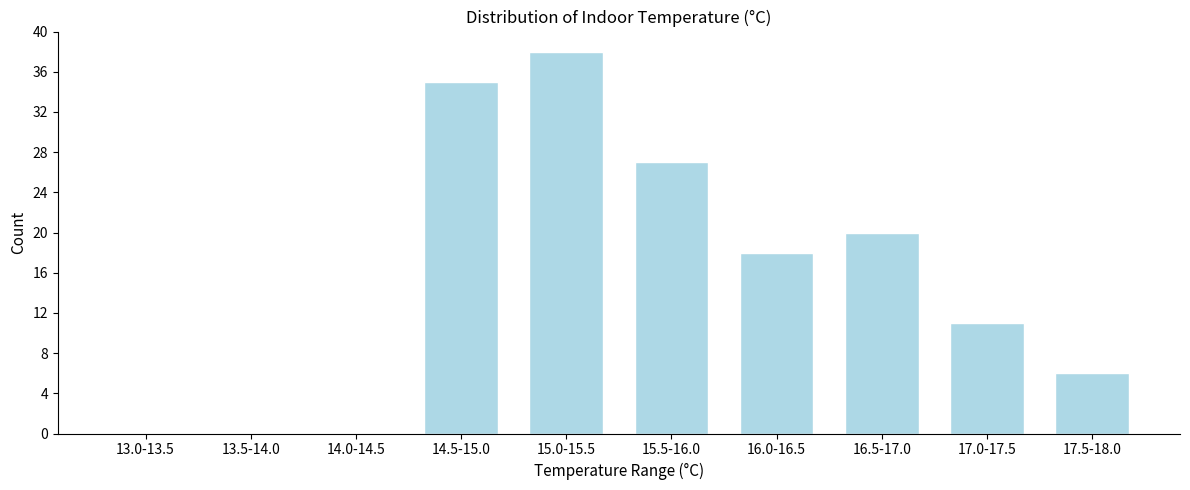

Reading left to right, list all the values displayed in this chart.

13.0-13.5=0	13.5-14.0=0	14.0-14.5=0	14.5-15.0=35	15.0-15.5=38	15.5-16.0=27	16.0-16.5=18	16.5-17.0=20	17.0-17.5=11	17.5-18.0=6